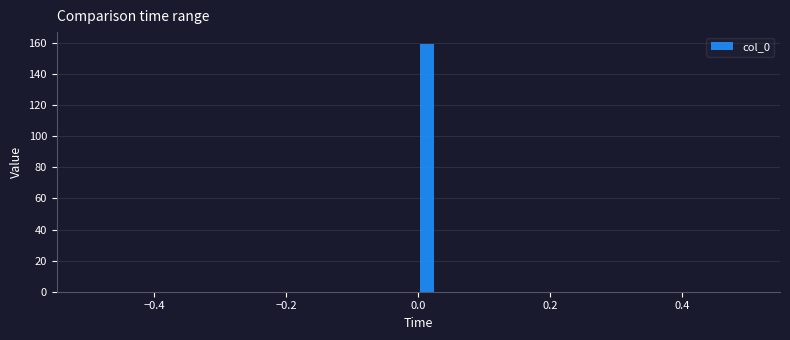

Read against the x-axis, roughly where is the centre of the tallest bar?

0.02